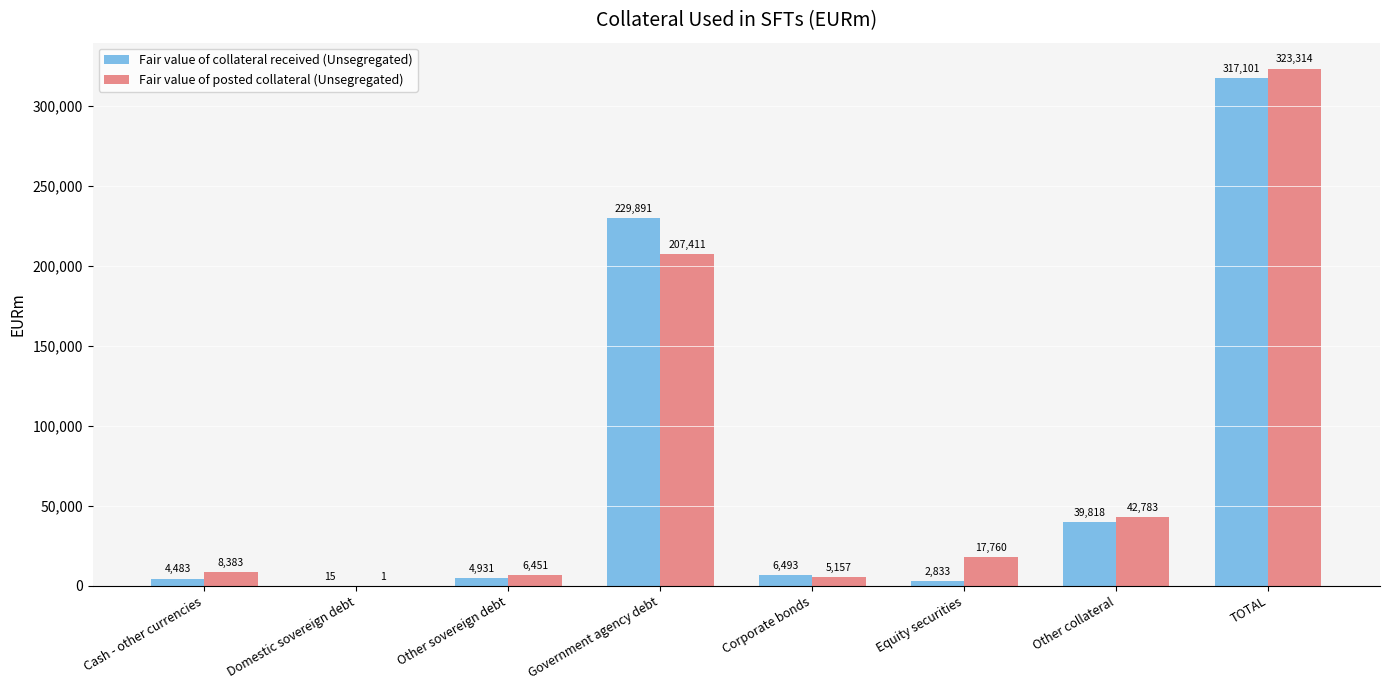

Between Domestic sovereign debt and Corporate bonds, which series saw the biggest shift?

Fair value of collateral received (Unsegregated)